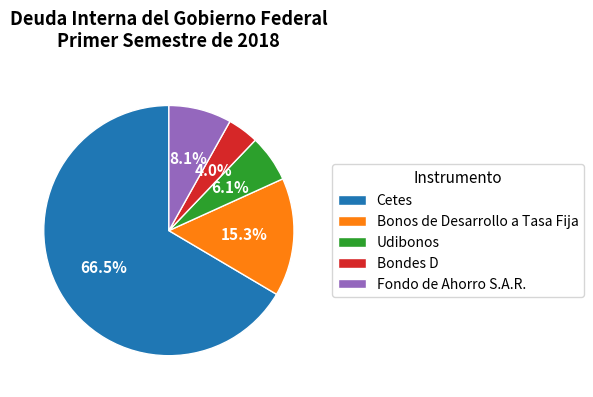

Is the sum of Fondo de Ahorro S.A.R. and Cetes greater than half?

Yes